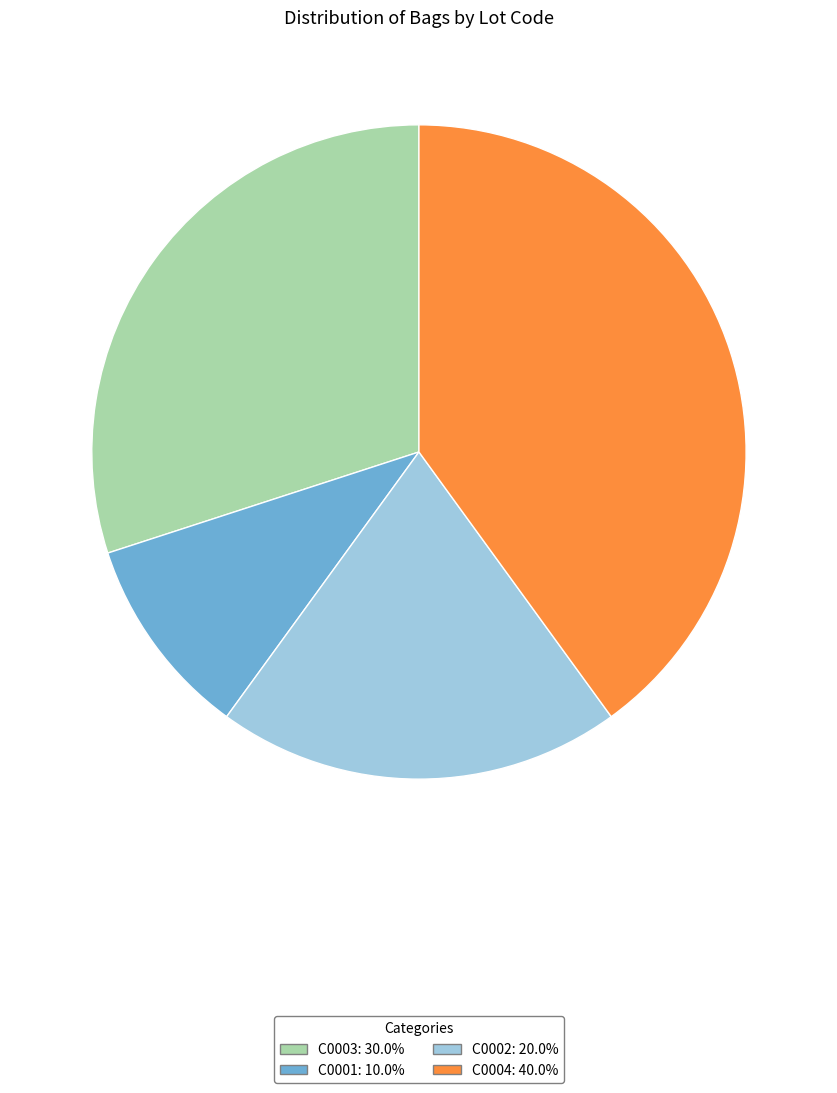

What is the largest slice in the pie chart?

C0004